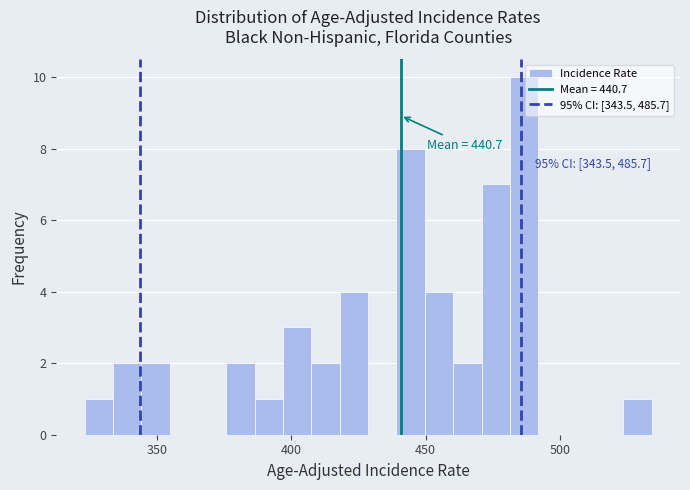

Around what value on the x-axis is the tallest bar? Give the approximate position of its centre, as read against the axis.

485